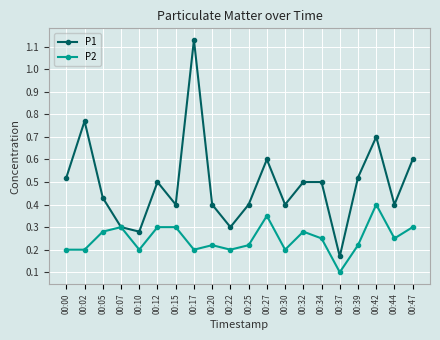

How many P2 values are between 0 and 1?

20